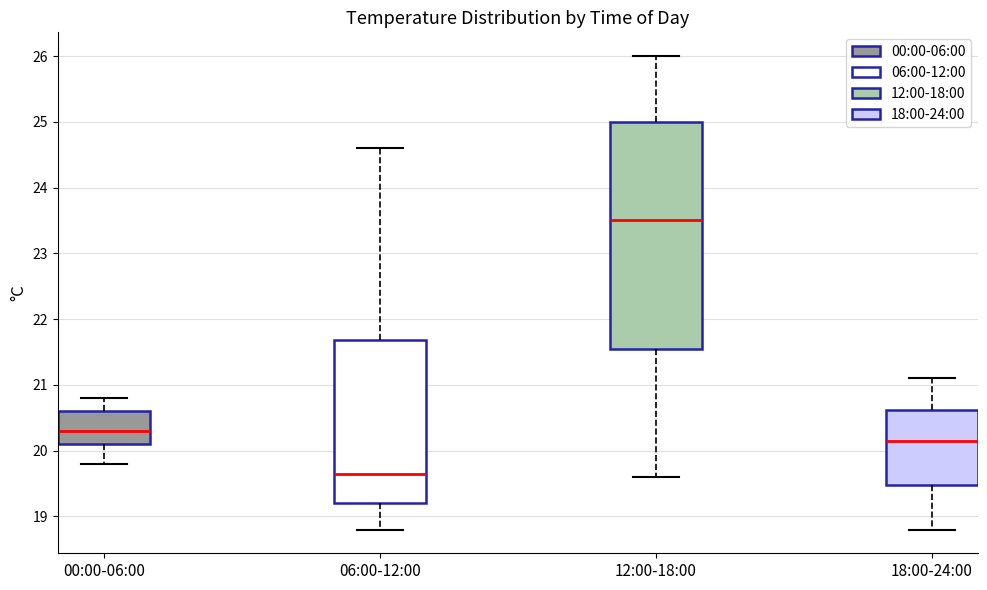

Reading left to right, read every box against the y-axis: the position of its median line, the range the box covers, and the ends of its whiskers. The values are not printed on the chart, so give them approximately, as read against the axis.

00:00-06:00: median 20.3, box 20.1 to 20.6, whiskers 19.8 to 20.8
06:00-12:00: median 19.7, box 19.2 to 21.7, whiskers 18.8 to 24.6
12:00-18:00: median 23.5, box 21.6 to 25.0, whiskers 19.6 to 26.0
18:00-24:00: median 20.2, box 19.5 to 20.6, whiskers 18.8 to 21.1